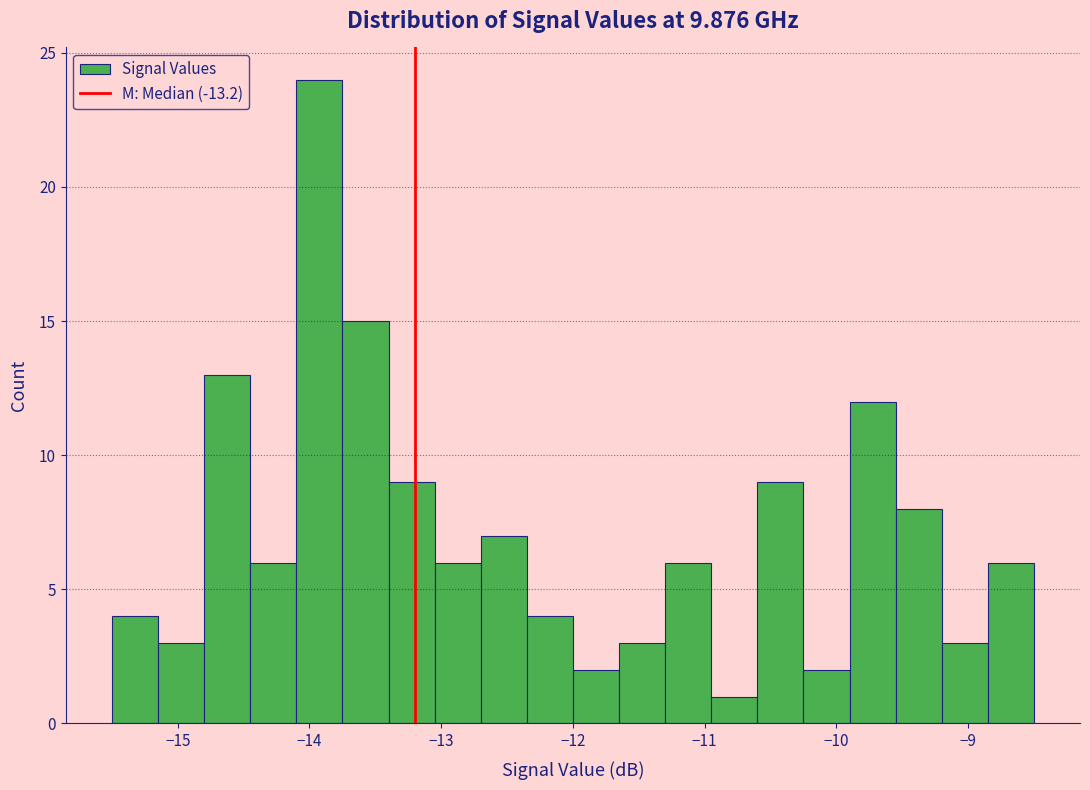

Around what value on the x-axis is the tallest bar? Give the approximate position of its centre, as read against the axis.

-13.9